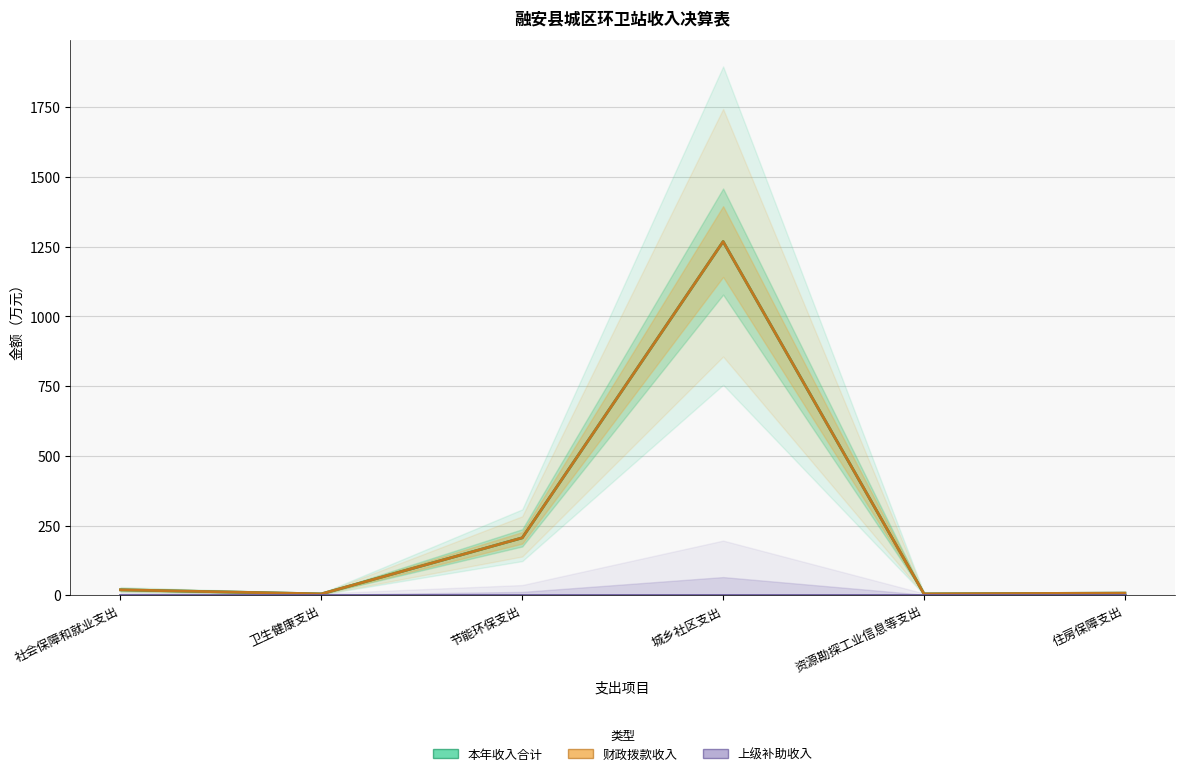

Which series has the widest spread of values?

本年收入合计